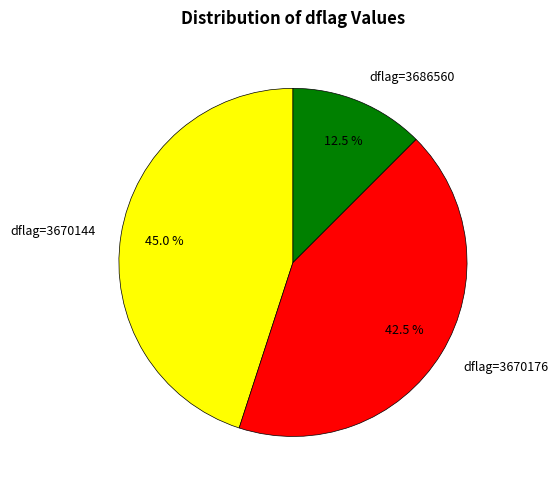

What is the ratio of the value at dflag=3686560 to the value at dflag=3670176?

0.3